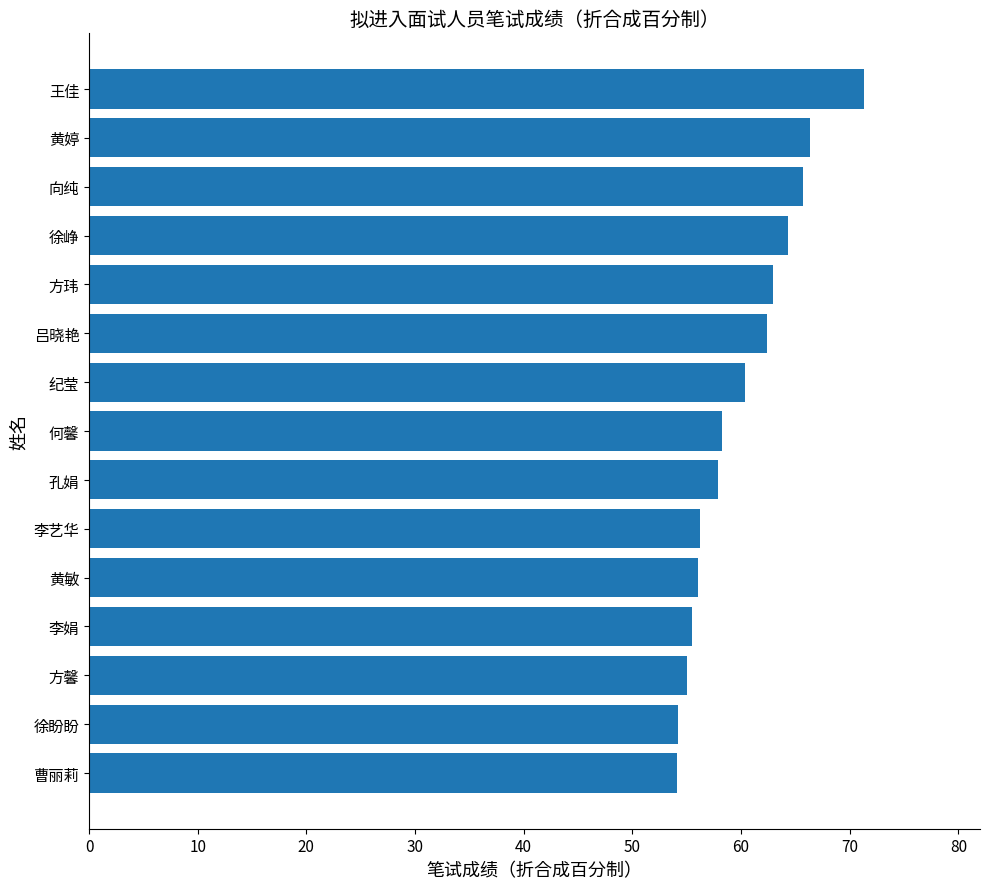

How many data points does each series have?

15